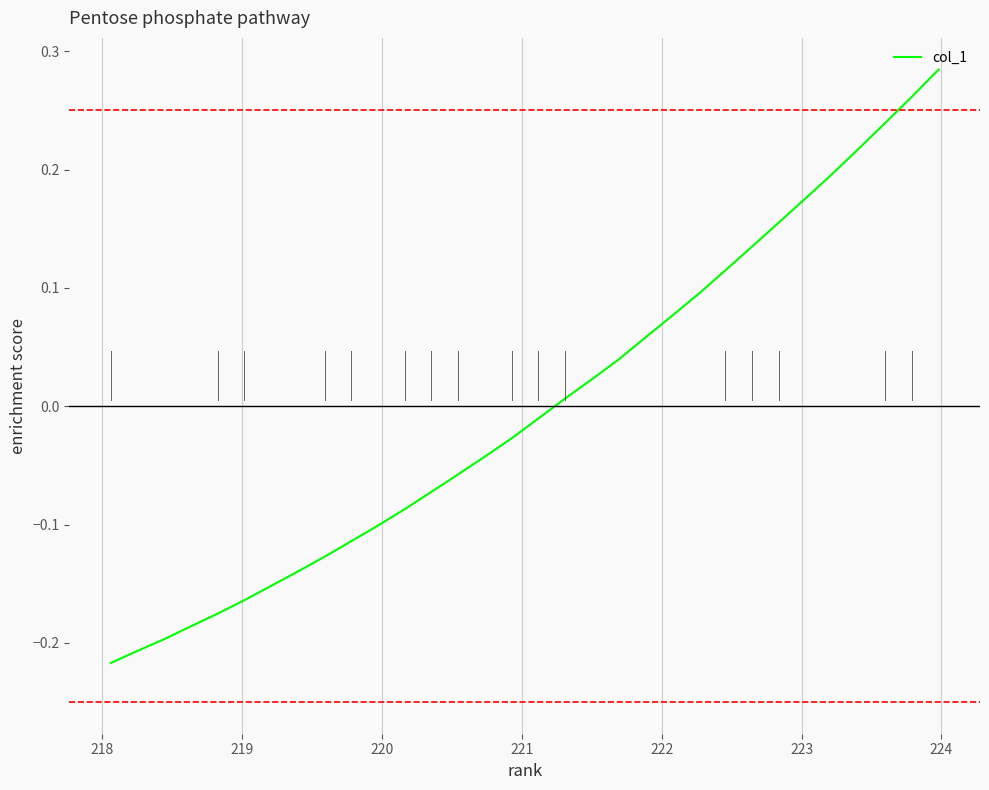

What is the difference between the maximum and minimum values?

0.5